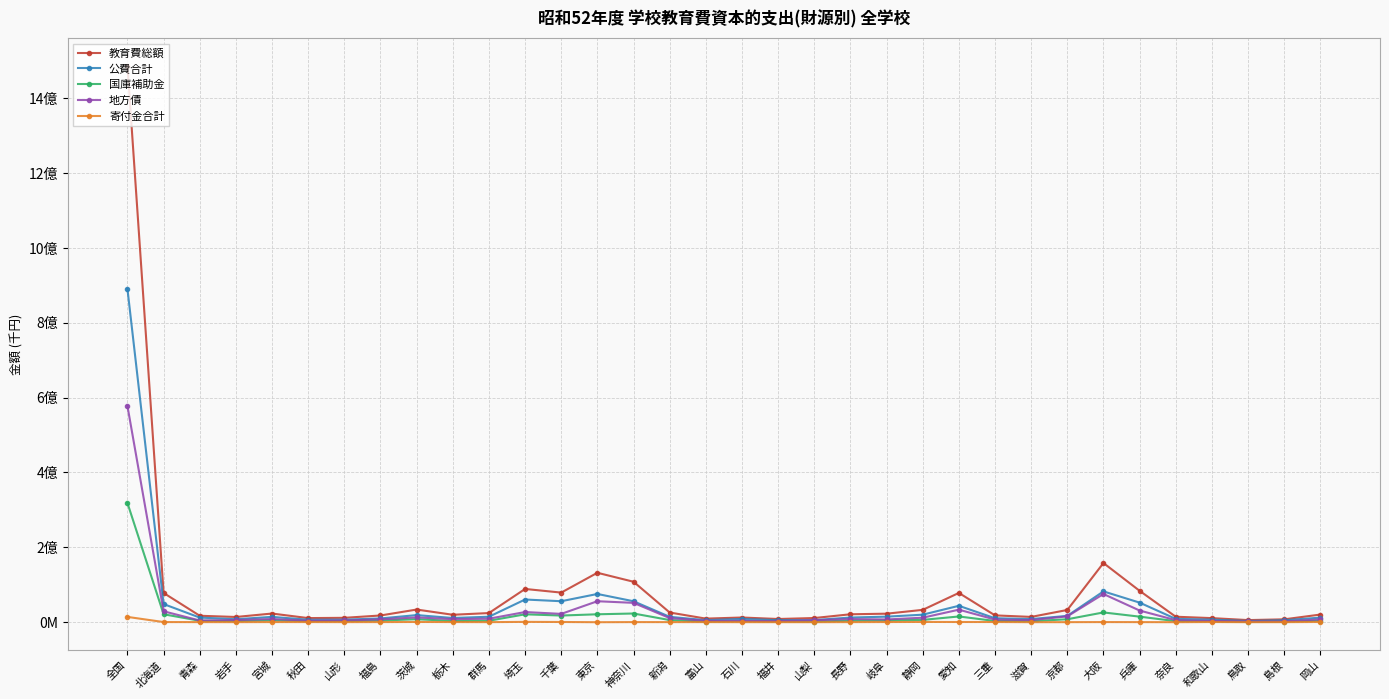

What are all the series names shown in the legend?

教育費総額, 公費合計, 国庫補助金, 地方債, 寄付金合計